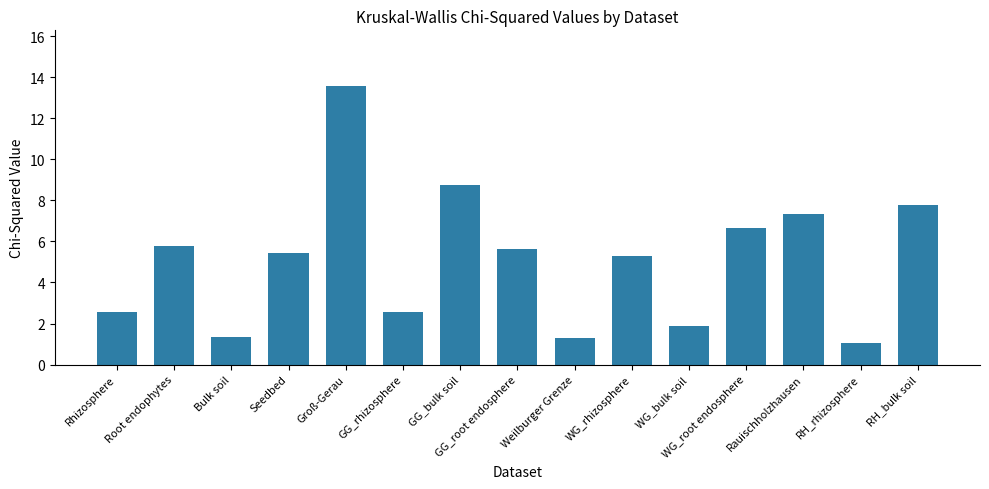

What is the maximum value shown in the chart?

13.6